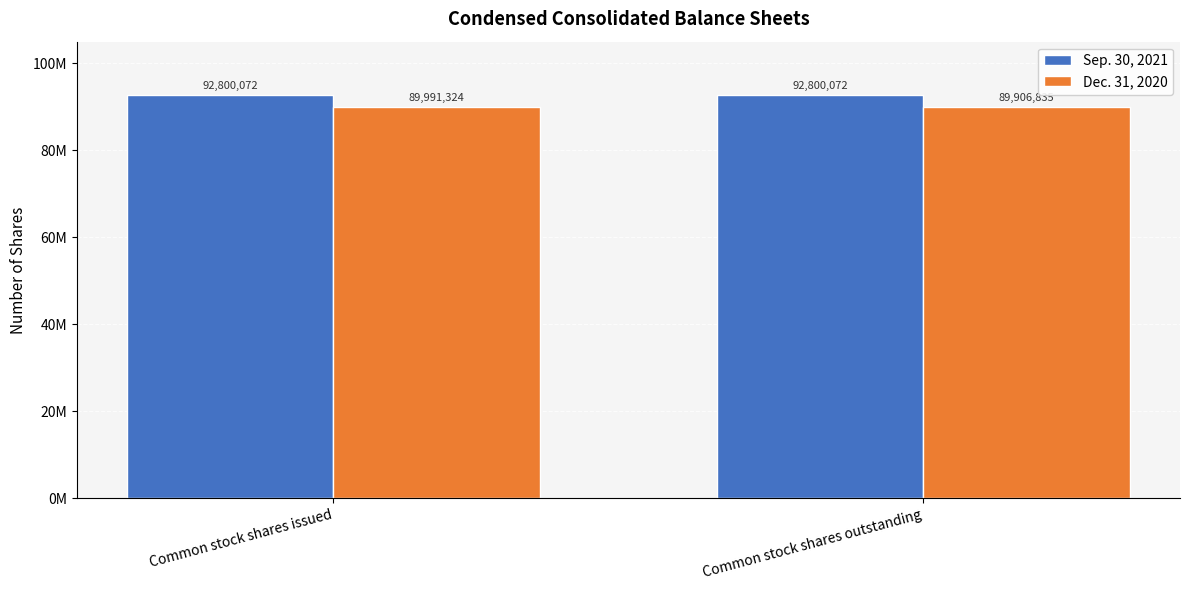

At Common stock shares outstanding, list the series in order from smallest to largest.

Dec. 31, 2020, Sep. 30, 2021